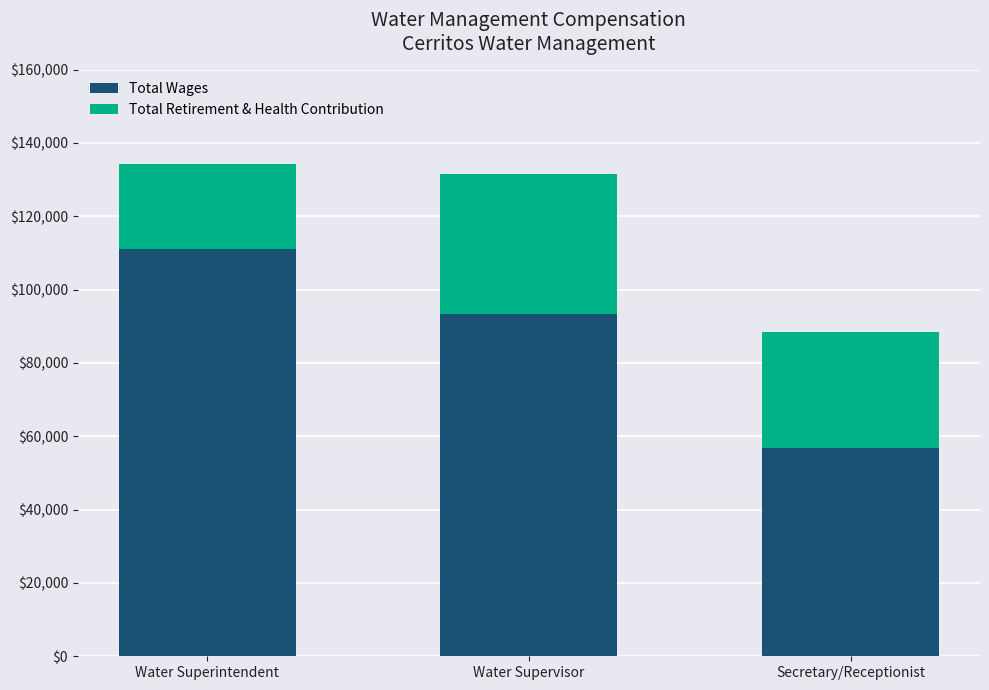

What is the sum of all Total Wages values?

261326